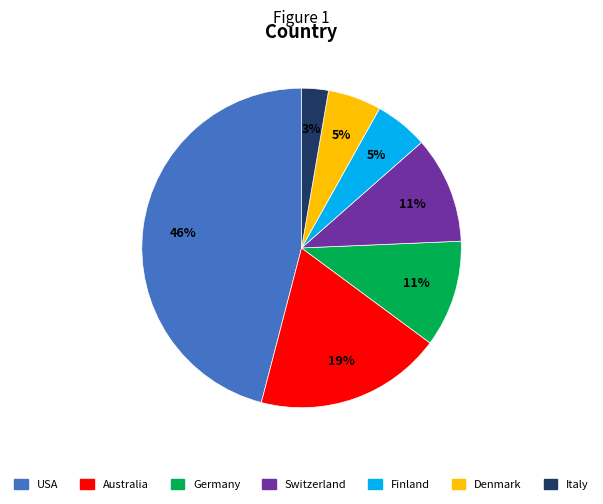

To the nearest percent, what is the average slice percentage?

14%